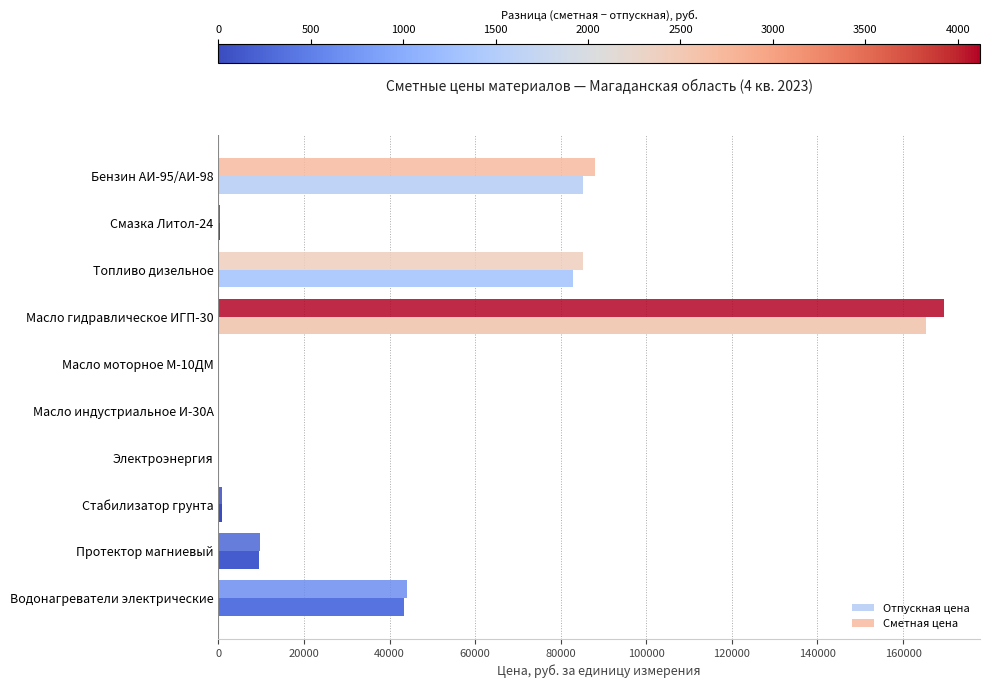

What is the sum of all Сметная цена values?

397854.6